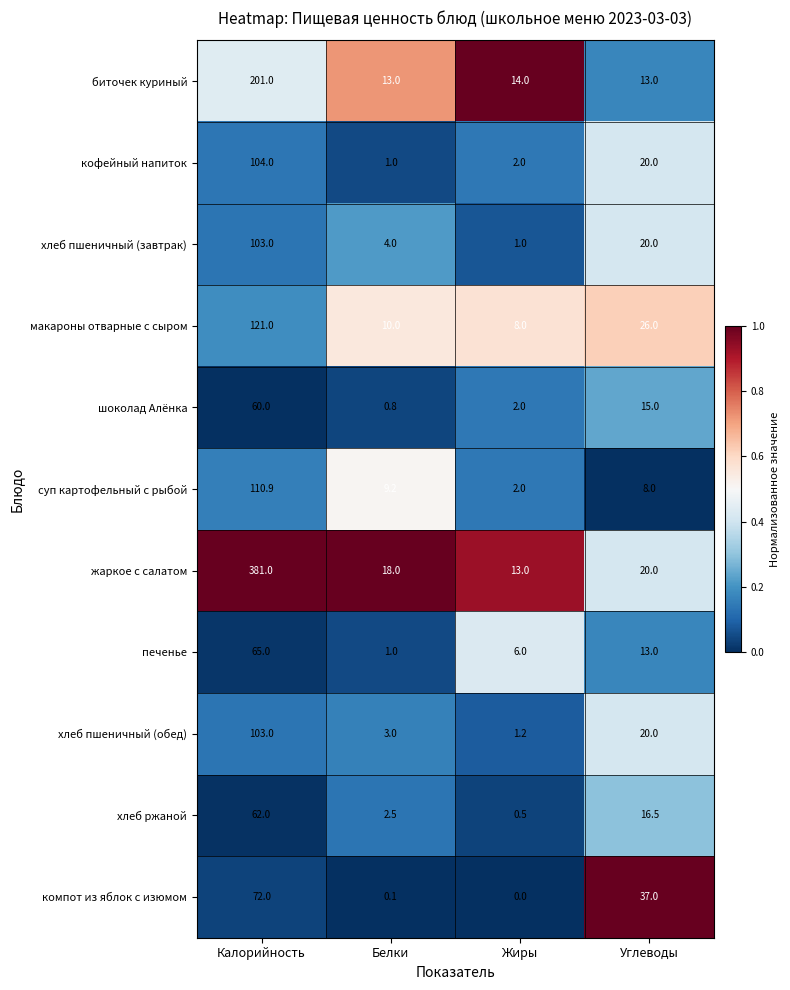

What is the maximum value shown in the chart?

381.0